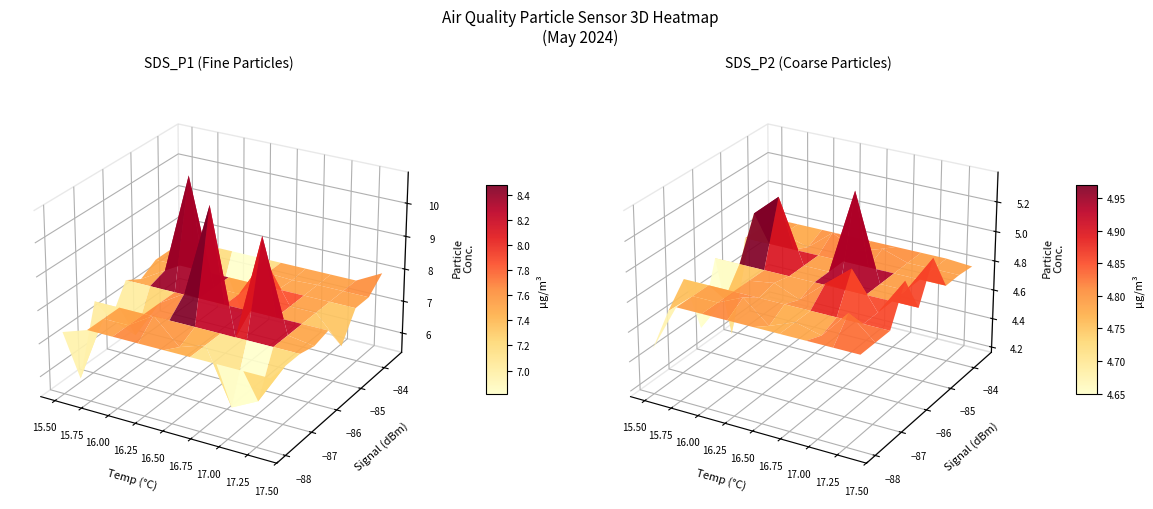

Which series has the widest spread of values?

SDS_P1